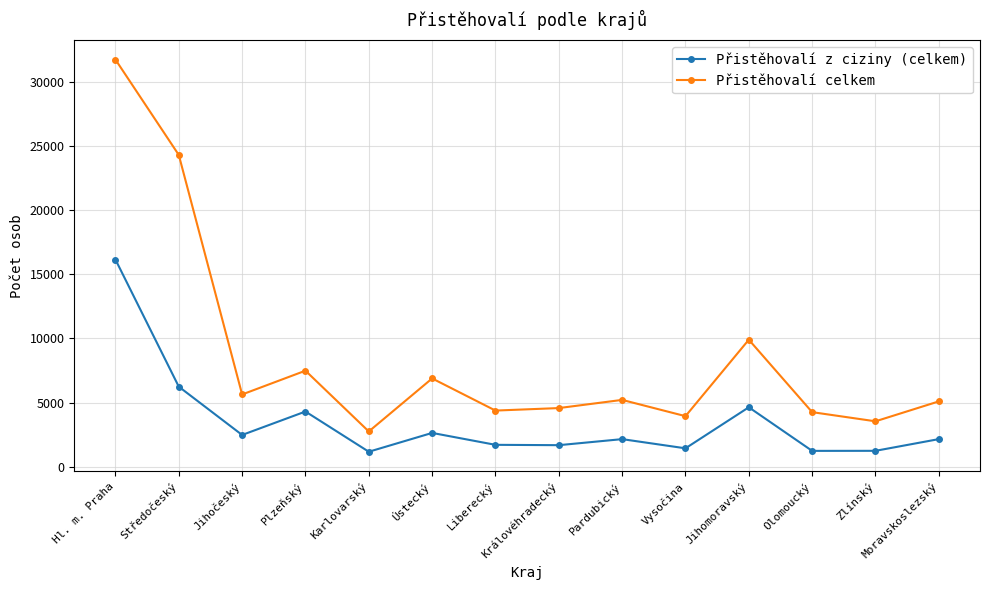

Where does the Přistěhovalí z ciziny (celkem) series first go above 2151?

Hl. m. Praha